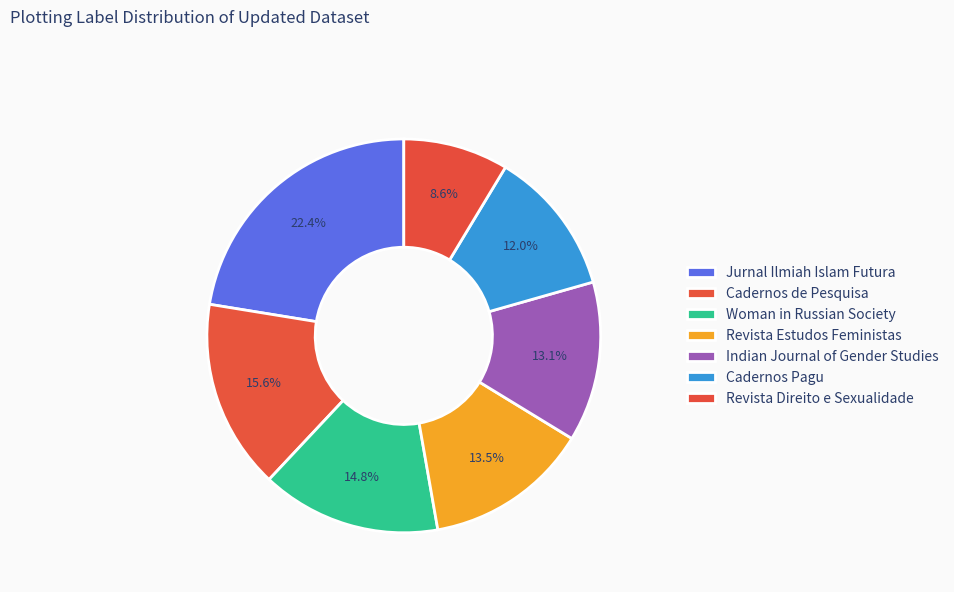

True or false: Cadernos de Pesquisa accounts for 3% of the total.

False